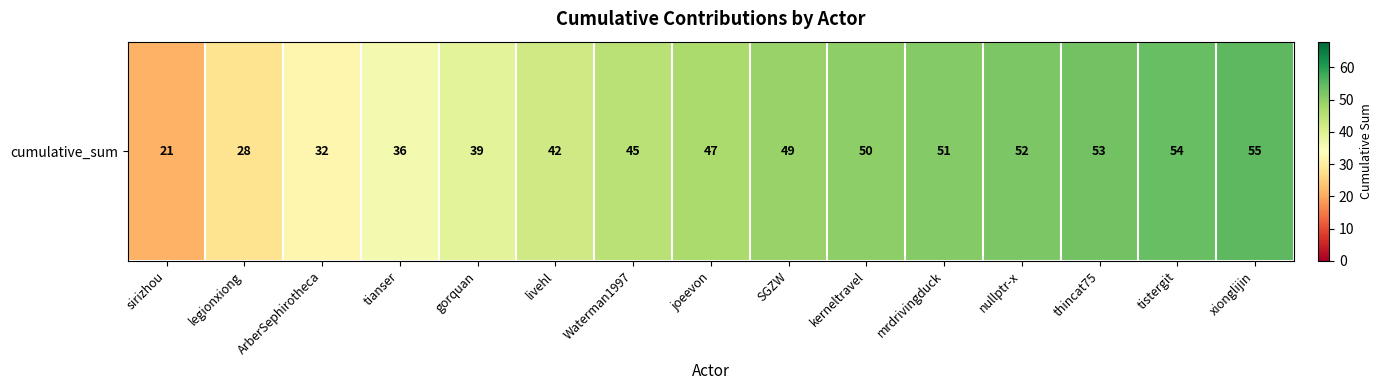

How many data points are less than 47?

7